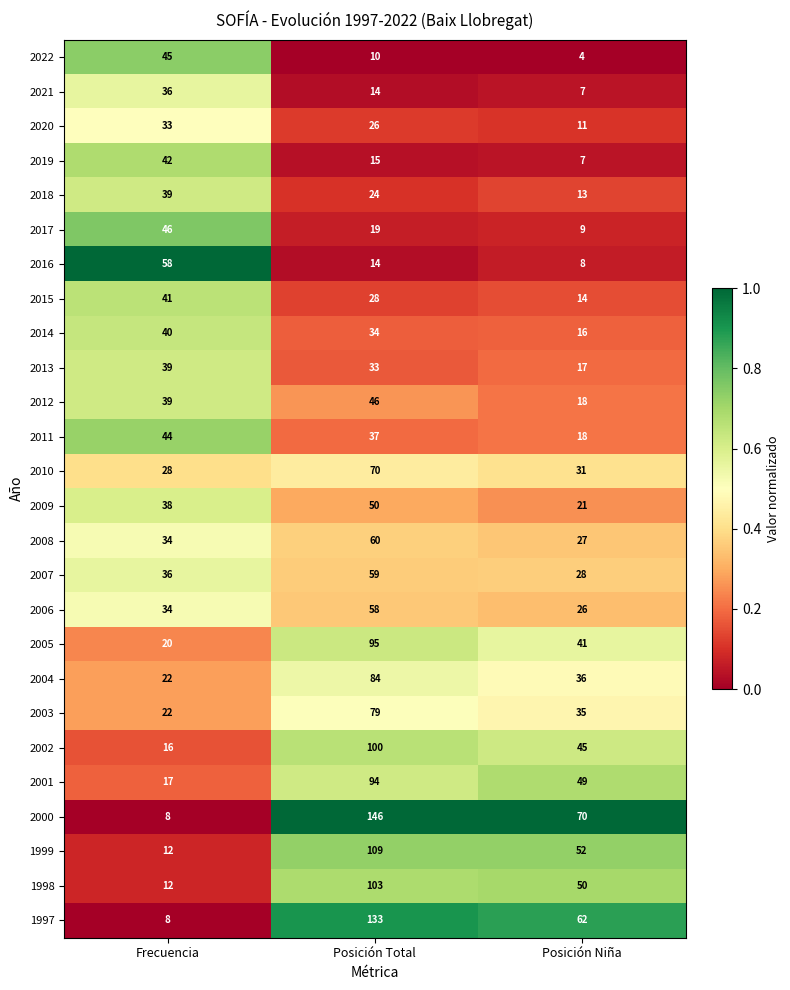

The value of 2009 at Posición Niña is 10. True or false?

False